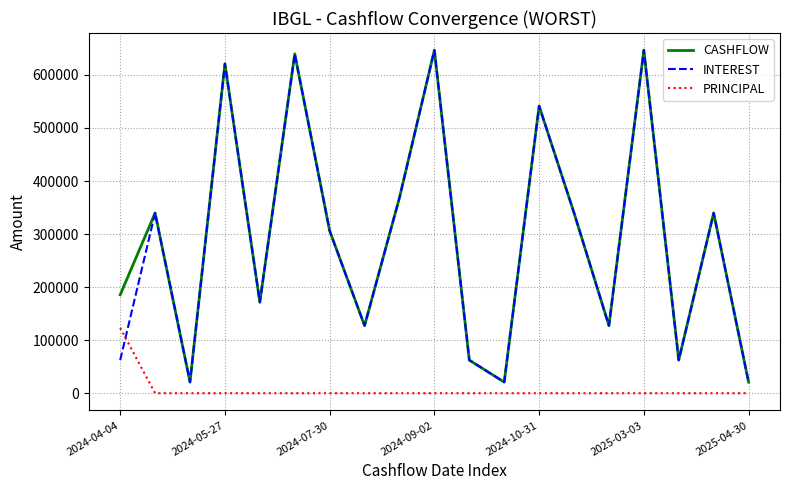

What is the maximum value shown in the chart?

646611.3